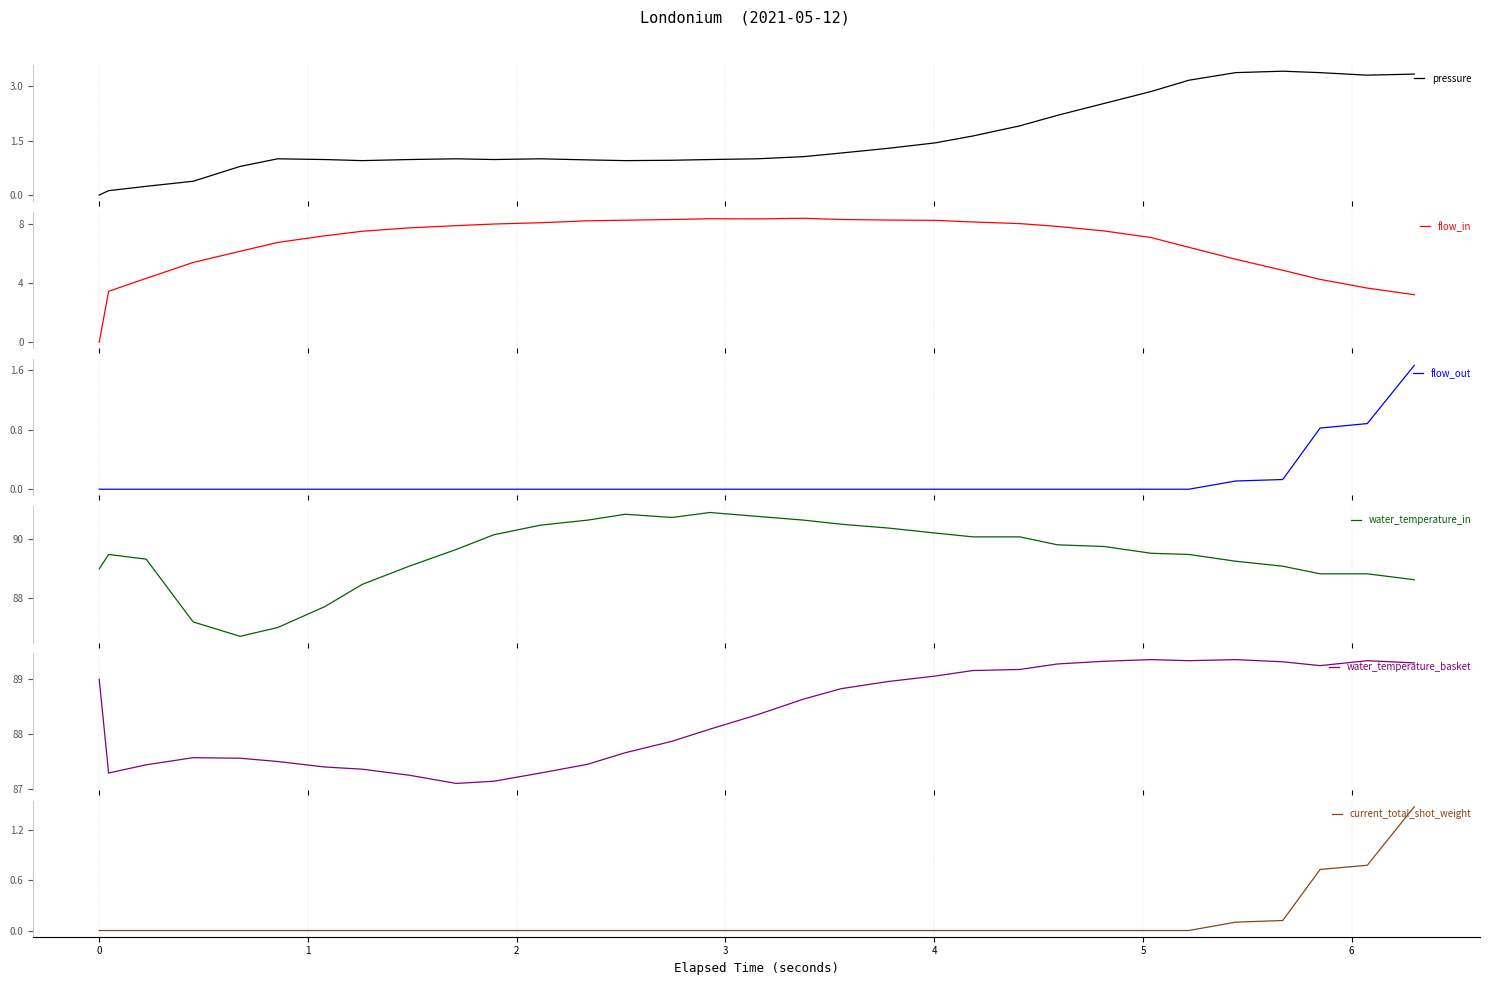

Count the number of categories in the chart.

32